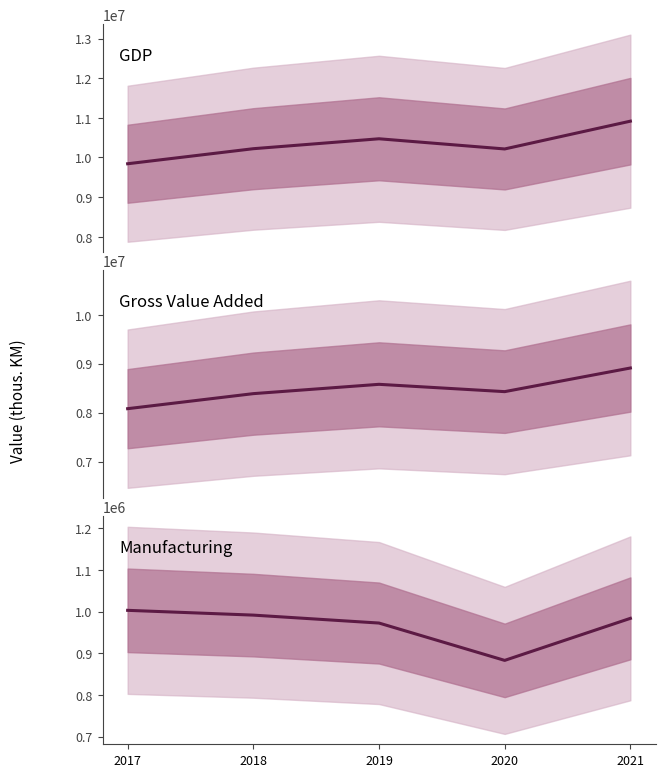

Where does the GVA series first go above 8427706?

2019